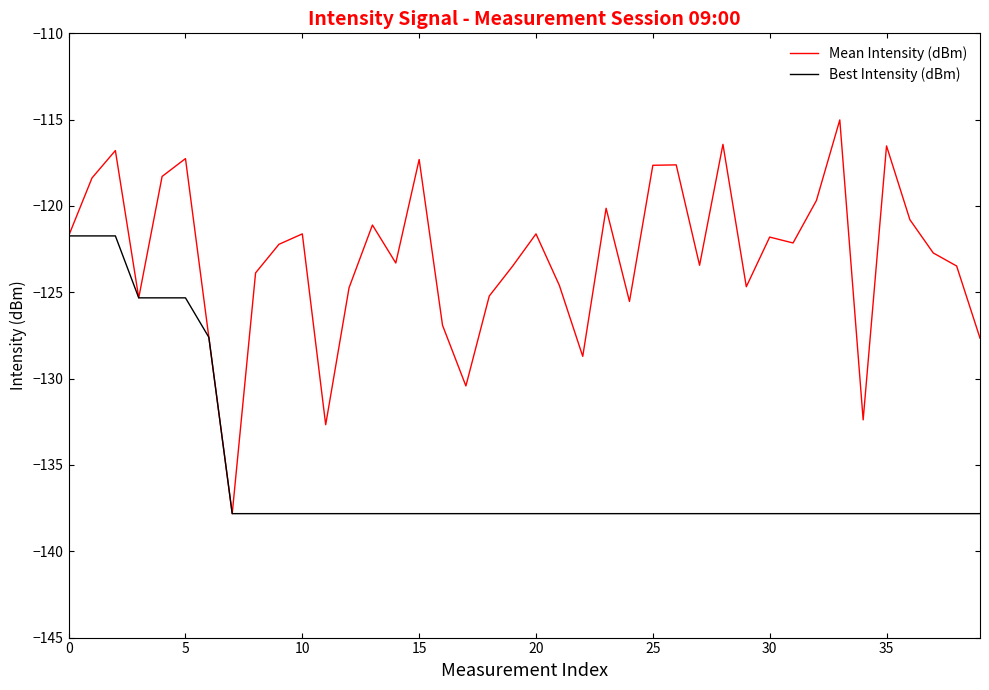

Rank the series by their average value, from lowest to highest.

Best Intensity (dBm), Mean Intensity (dBm)